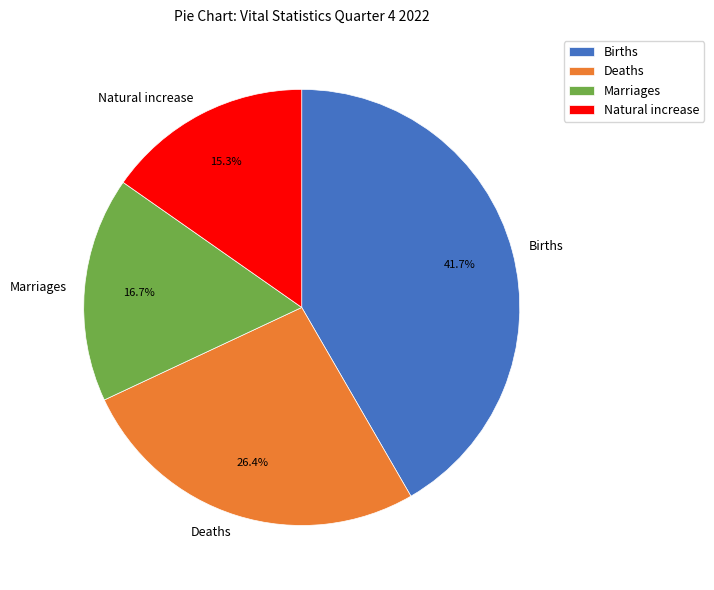

True or false: Marriages accounts for 31% of the total.

False